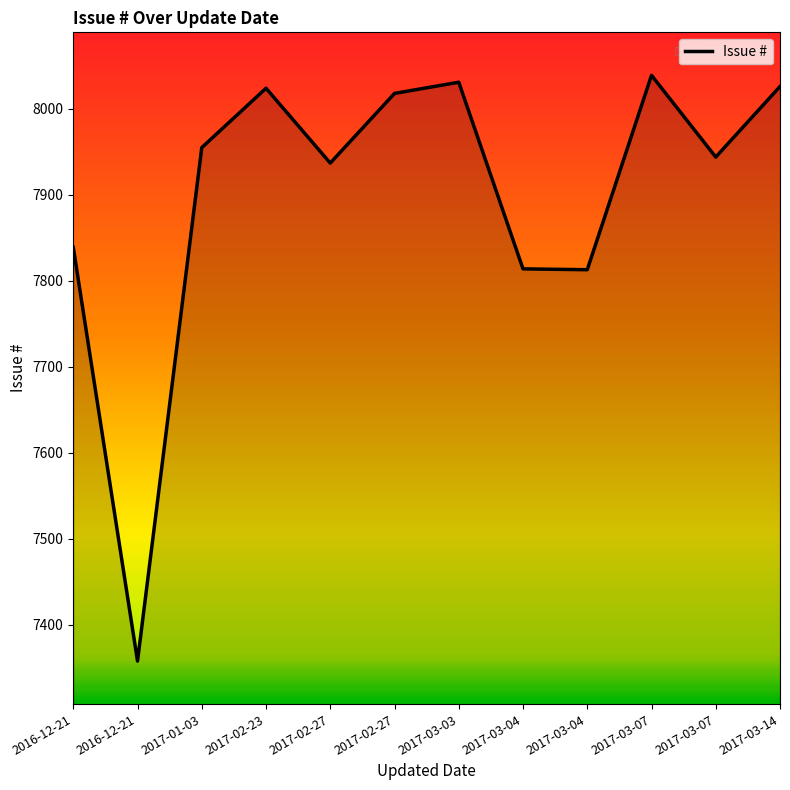

List the labels in order of value, smallest first.

2016-12-21, 2017-03-04, 2017-03-04, 2016-12-21, 2017-02-27, 2017-03-07, 2017-01-03, 2017-02-27, 2017-02-23, 2017-03-14, 2017-03-03, 2017-03-07